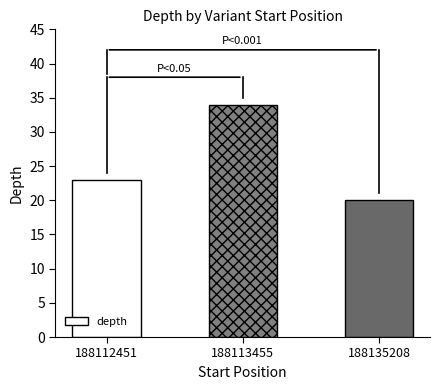

What is the sum of the values at 188135208 and 188112451?

43